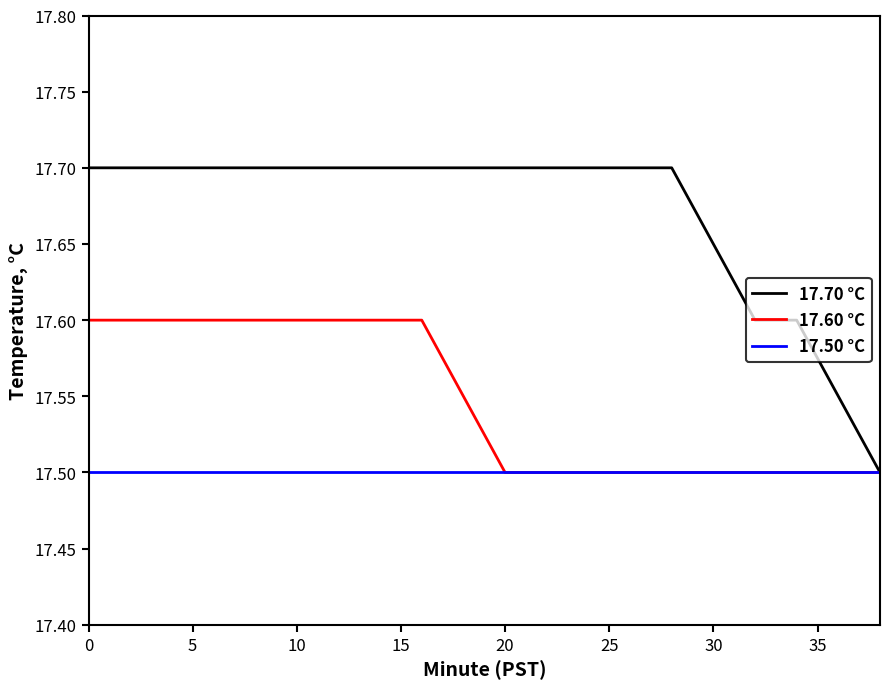

List the series in order of their peak value, highest first.

17.70 °C, 17.60 °C, 17.50 °C